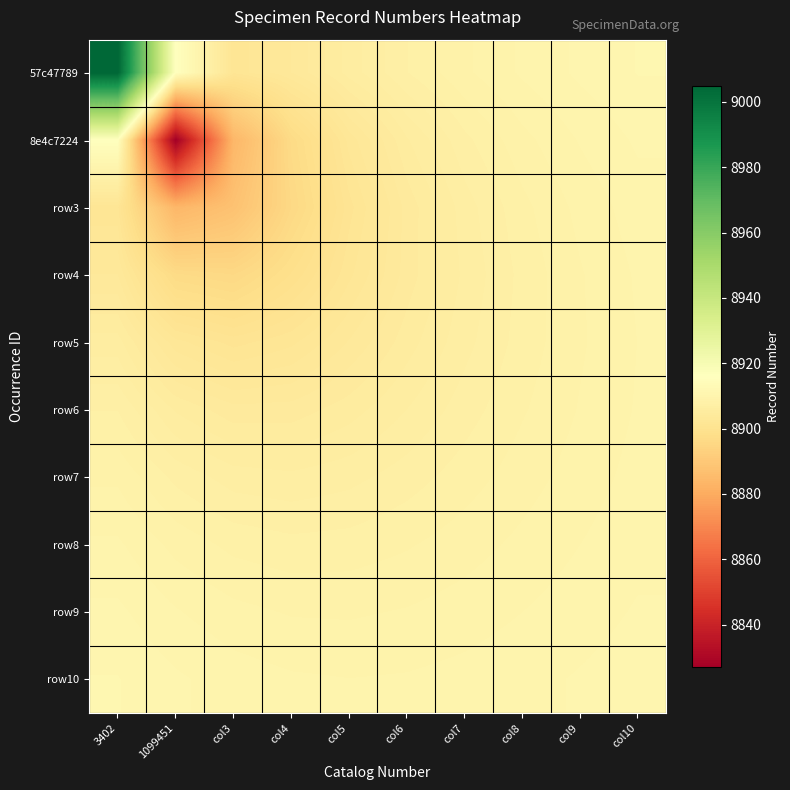

Reading left to right, transcribe all the data shown in this chart.

57c47789: 3402=9005.0	1099451=8916.0	col3=8901.6	col4=8903.5	col5=8905.9	col6=8907.6	col7=8908.9	col8=8909.9	col9=8910.6	col10=8911.2
8e4c7224: 3402=8916.0	1099451=8827.0	col3=8884.0	col4=8896.7	col5=8902.4	col6=8905.5	col7=8907.5	col8=8908.8	col9=8909.8	col10=8910.6
row3: 3402=8901.6	1099451=8884.0	col3=8887.7	col4=8895.8	col5=8901.1	col6=8904.4	col7=8906.6	col8=8908.1	col9=8909.3	col10=8910.1
row4: 3402=8903.5	1099451=8896.7	col3=8895.8	col4=8898.7	col5=8901.9	col6=8904.5	col7=8906.4	col8=8907.9	col9=8909.0	col10=8909.8
row5: 3402=8905.9	1099451=8902.4	col3=8901.1	col4=8901.9	col5=8903.5	col6=8905.2	col7=8906.7	col8=8908.0	col9=8908.9	col10=8909.8
row6: 3402=8907.6	1099451=8905.5	col3=8904.4	col4=8904.5	col5=8905.2	col6=8906.3	col7=8907.3	col8=8908.3	col9=8909.1	col10=8909.8
row7: 3402=8908.9	1099451=8907.5	col3=8906.6	col4=8906.4	col5=8906.7	col6=8907.3	col7=8908.0	col8=8908.7	col9=8909.4	col10=8910.0
row8: 3402=8909.9	1099451=8908.8	col3=8908.1	col4=8907.9	col5=8908.0	col6=8908.3	col7=8908.7	col8=8909.2	col9=8909.7	col10=8910.2
row9: 3402=8910.6	1099451=8909.8	col3=8909.3	col4=8909.0	col5=8908.9	col6=8909.1	col7=8909.4	col8=8909.7	col9=8910.1	col10=8910.5
row10: 3402=8911.2	1099451=8910.6	col3=8910.1	col4=8909.8	col5=8909.8	col6=8909.8	col7=8910.0	col8=8910.2	col9=8910.5	col10=8910.8